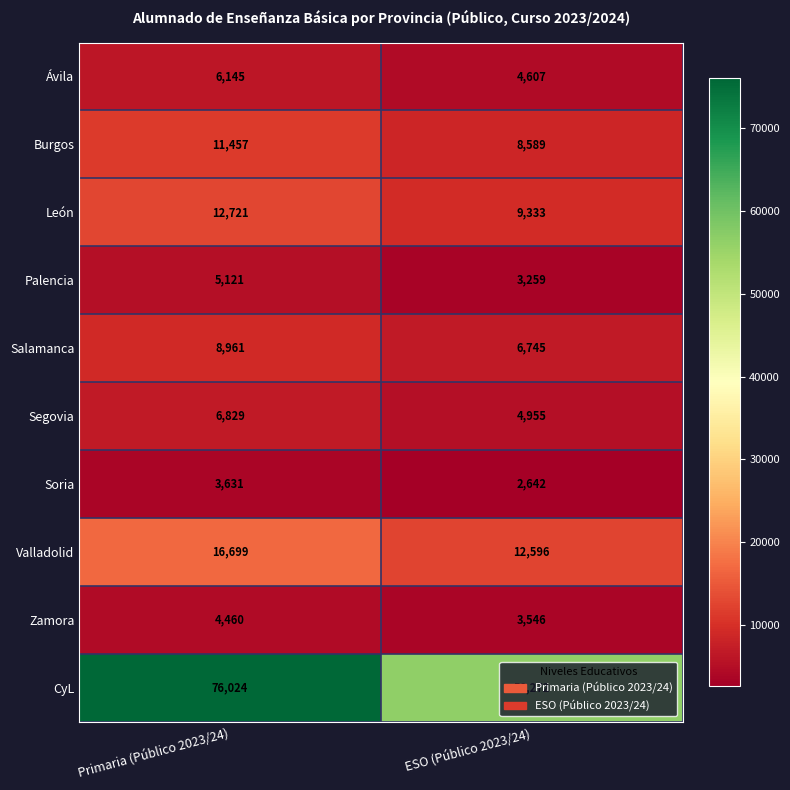

The Salamanca series shows 14710 at Primaria (Público 2023/24). True or false?

False